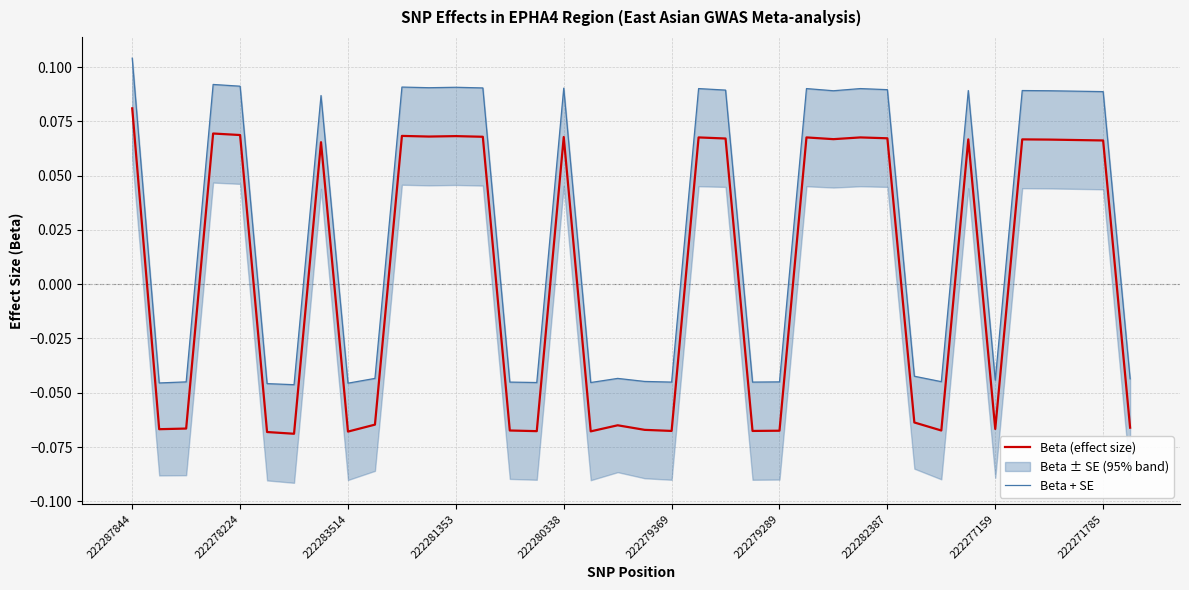

Which series changed the most between 14 and 33?

Beta + SE